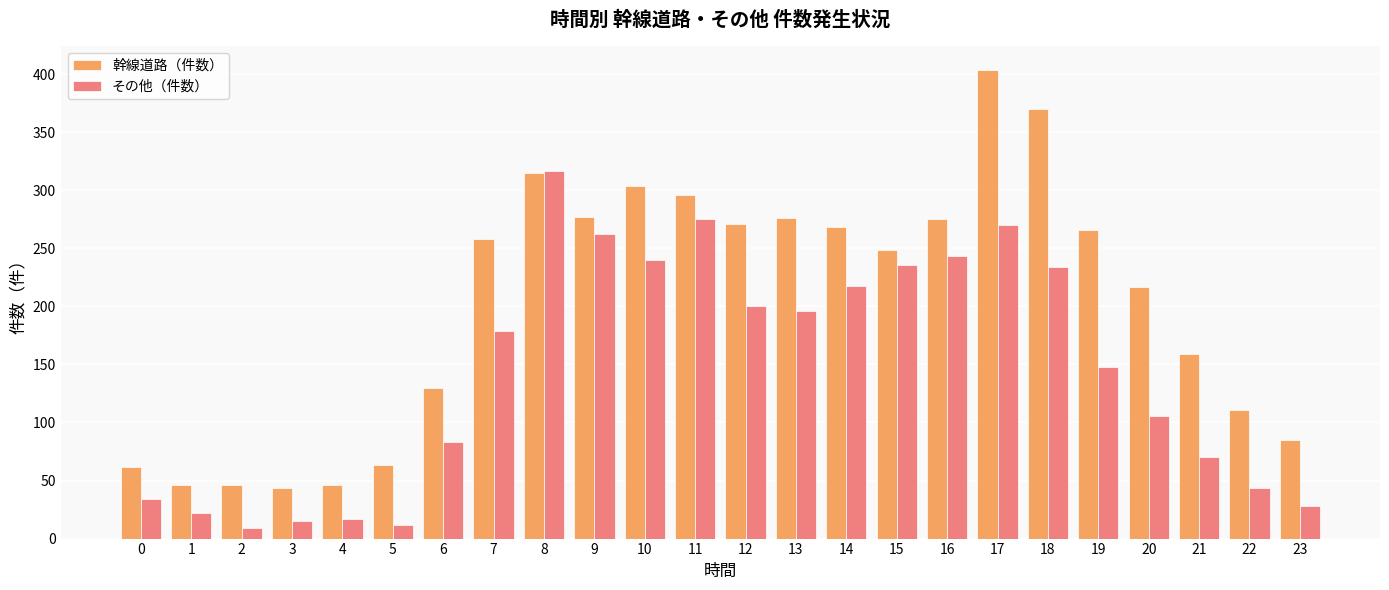

What is the greatest value displayed?

404